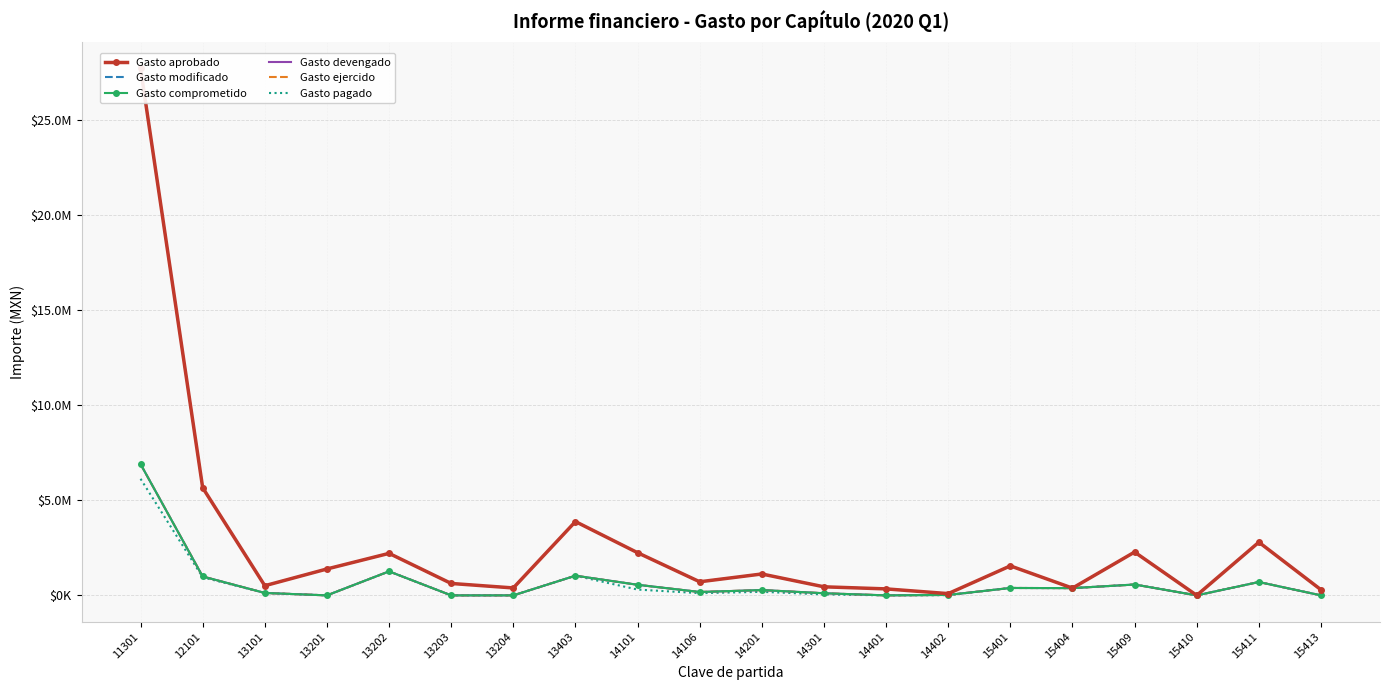

At which label does Gasto devengado reach its peak?

11301